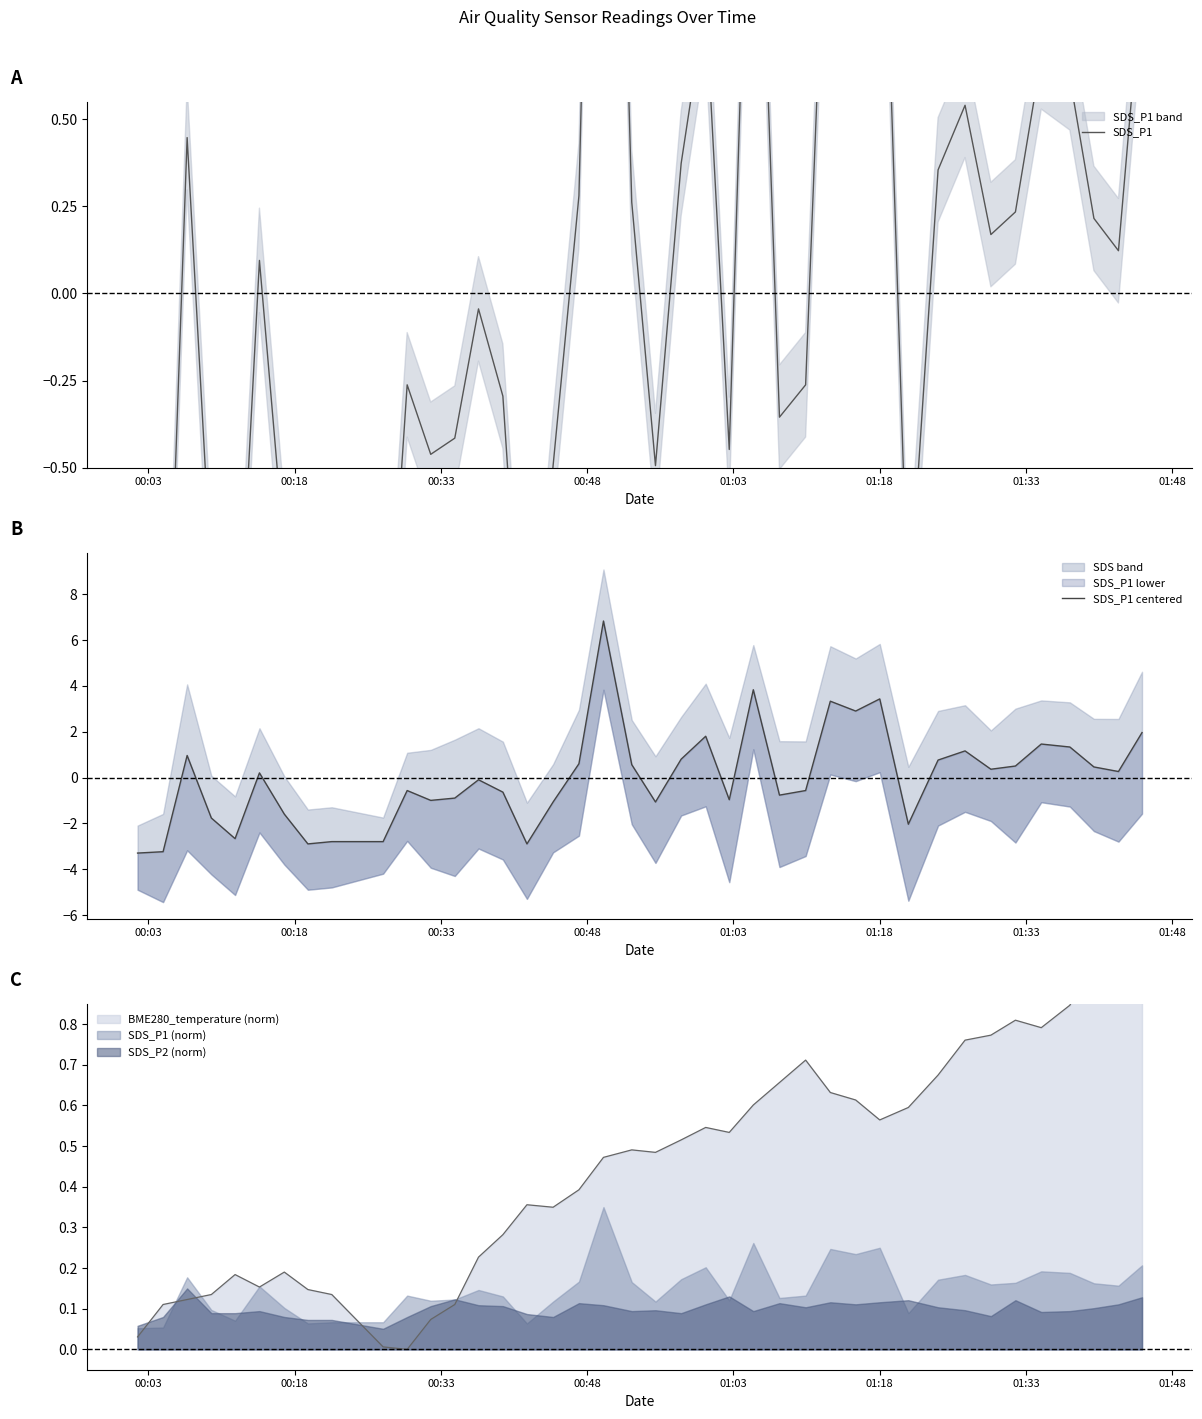

True or false: SDS_P1 and SDS_P1 centered cross at least once.

True